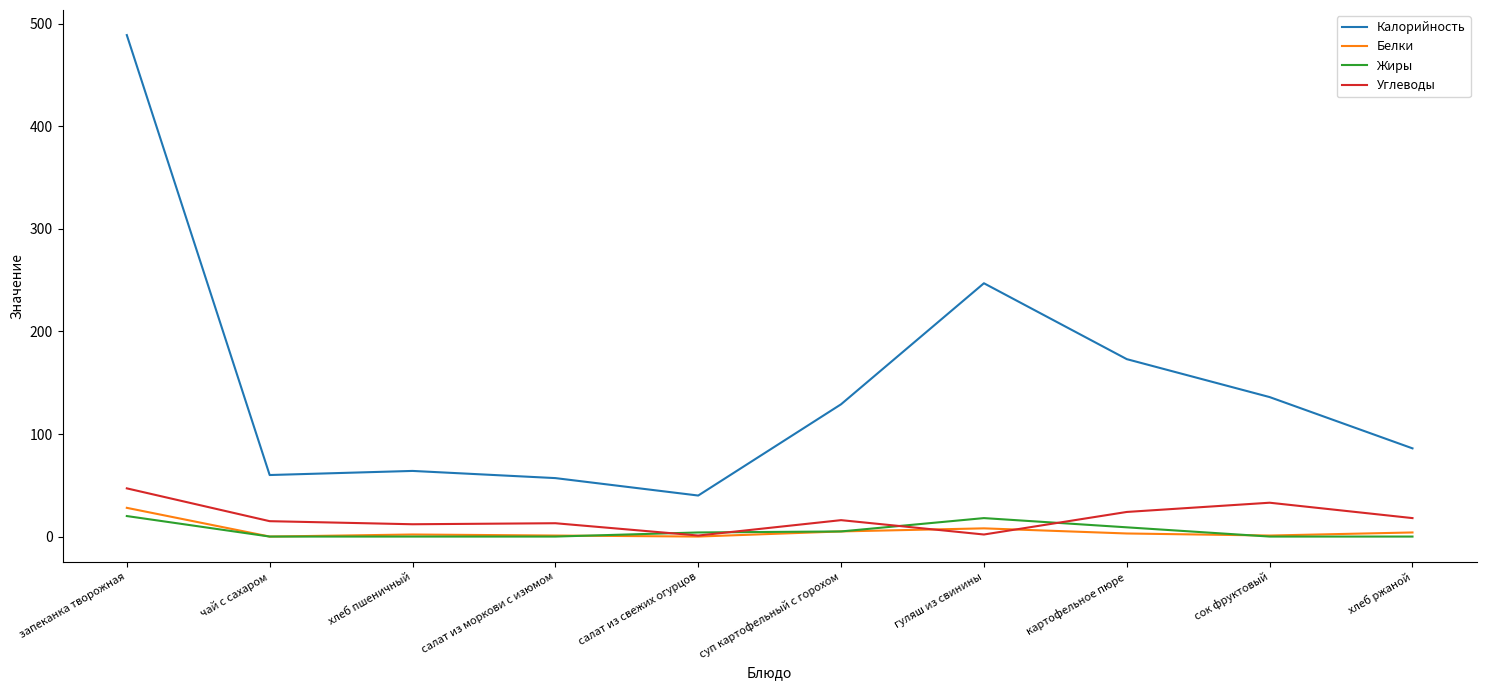

Where is Калорийность nearest to the value 264?

гуляш из свинины